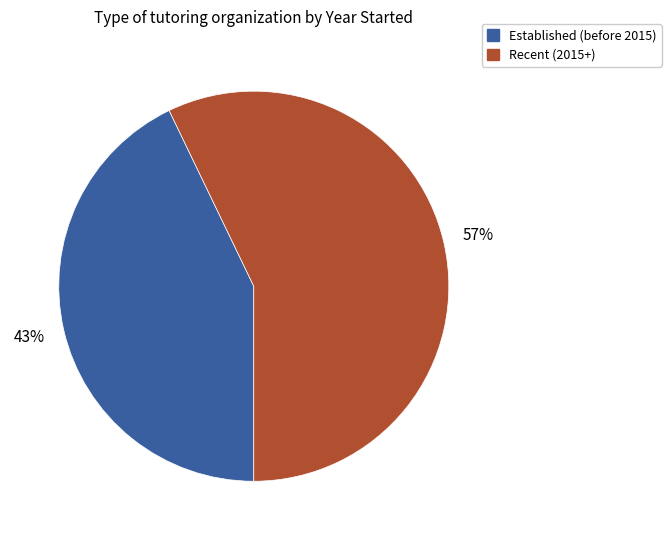

To the nearest percent, what is the difference between the largest and smallest slice percentages?

14%